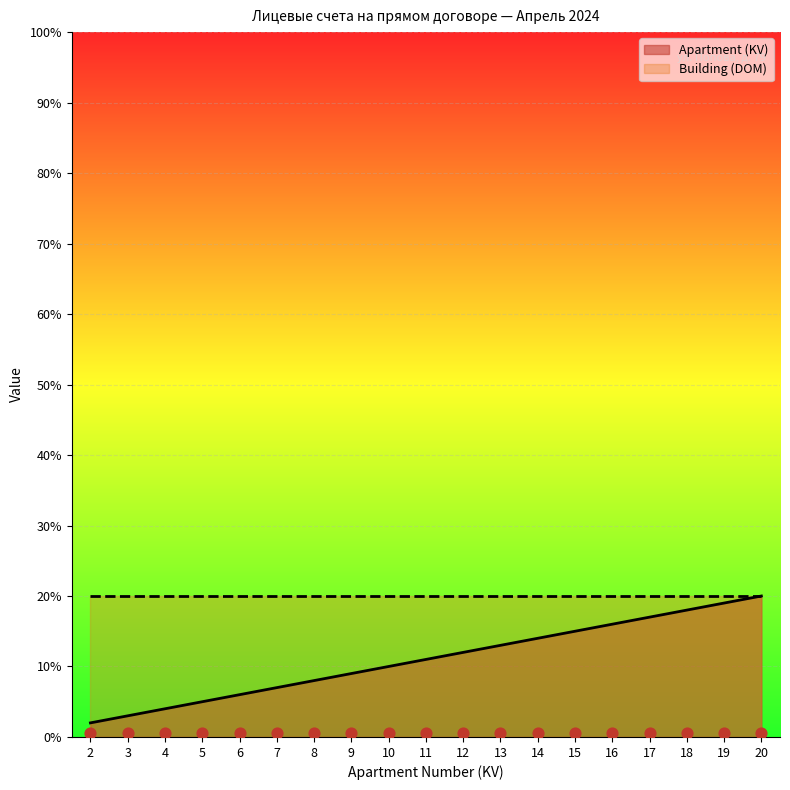

What is the change in value from 14 to 20?

+6